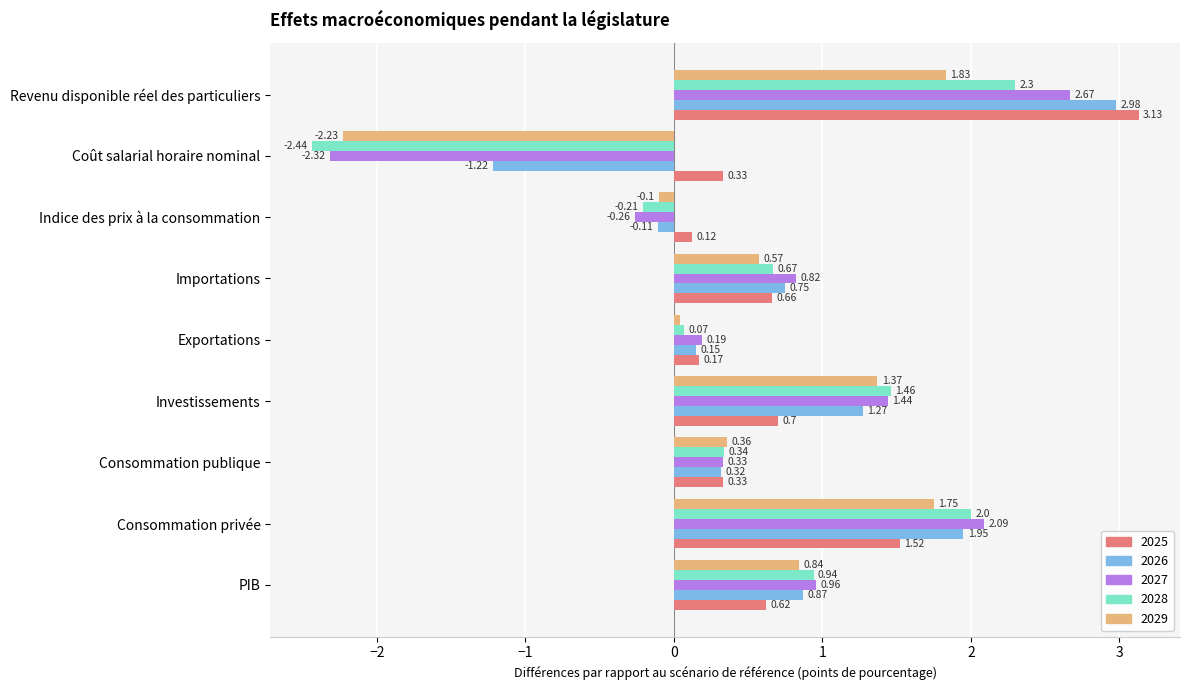

List the series in order of their peak value, lowest first.

2029, 2028, 2027, 2026, 2025